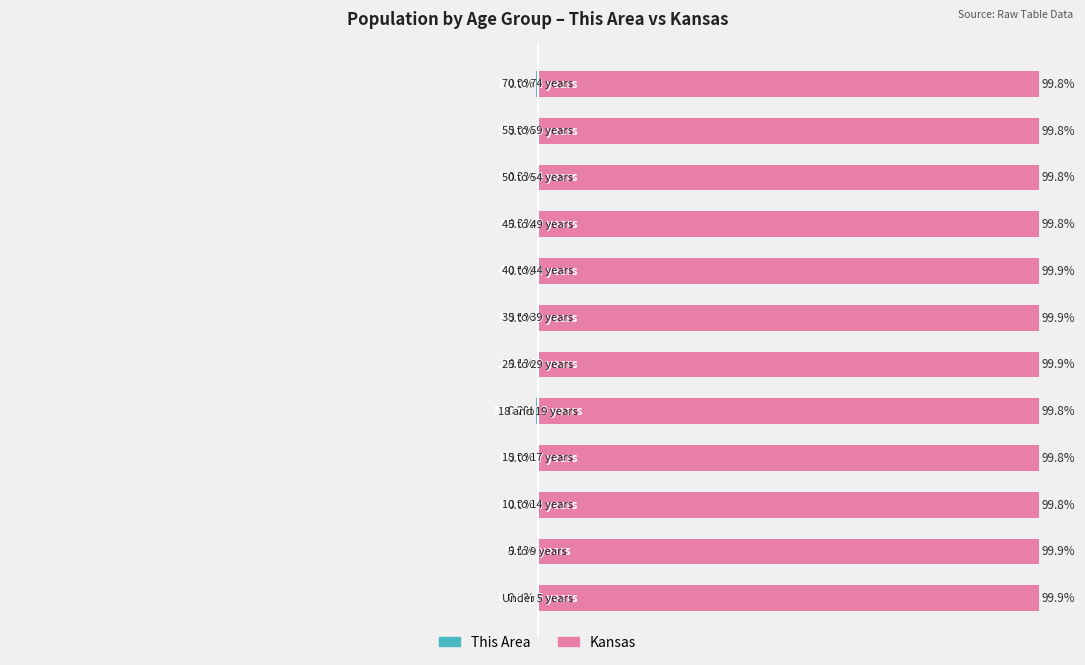

Reading left to right, extract all data points from this chart.

This Area: -0.1	-0.1	-0.2	-0.2	-0.2	-0.1	-0.1	-0.1	-0.2	-0.2	-0.2	-0.2
Kansas: 99.9	99.9	99.8	99.8	99.8	99.9	99.9	99.9	99.8	99.8	99.8	99.8